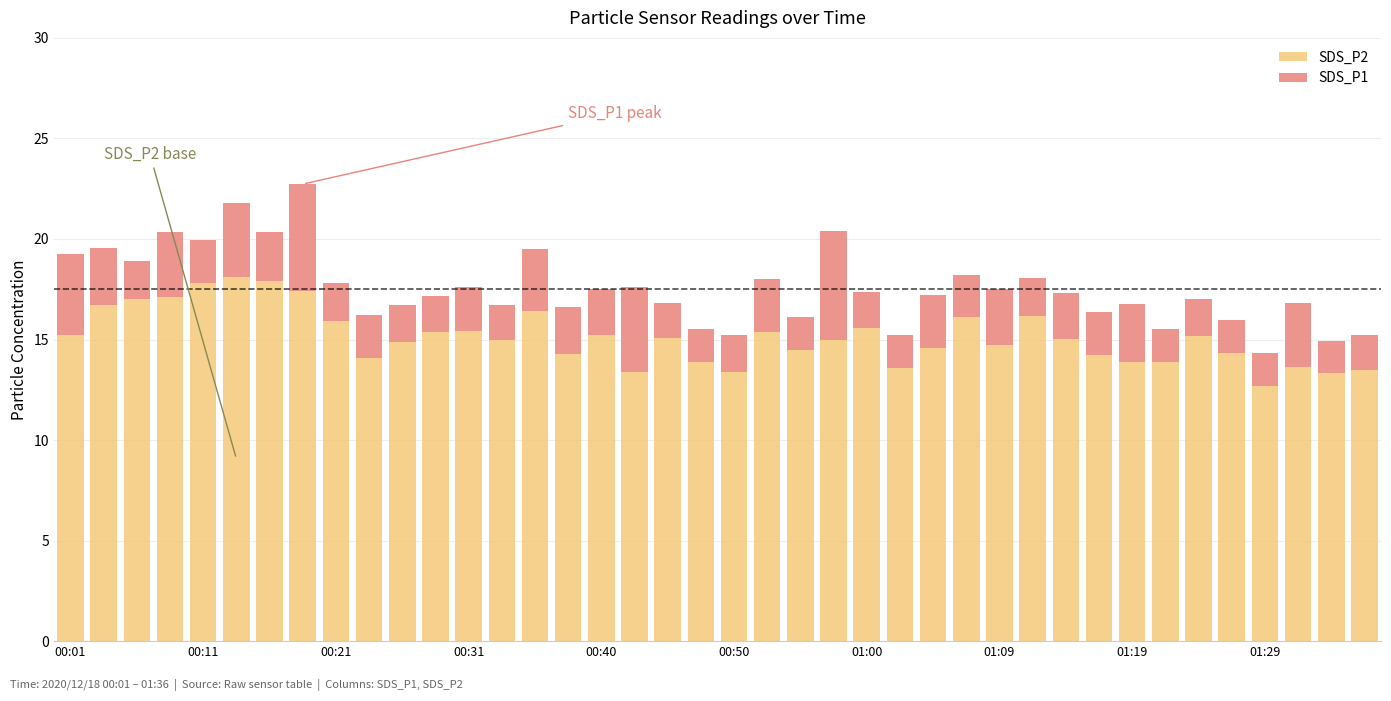

What is the difference between the maximum and minimum values in the SDS_P2 series?

5.5